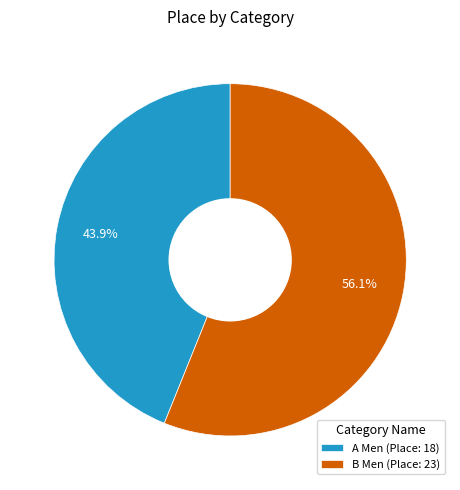

Does any single category account for the majority?

Yes